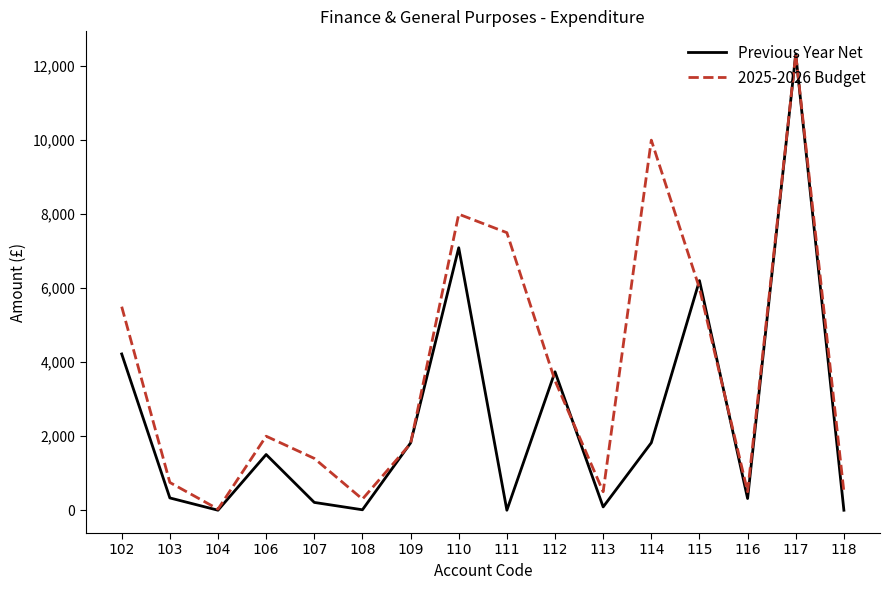

Rank the series by their average value, from lowest to highest.

Previous Year Net, 2025-2026 Budget